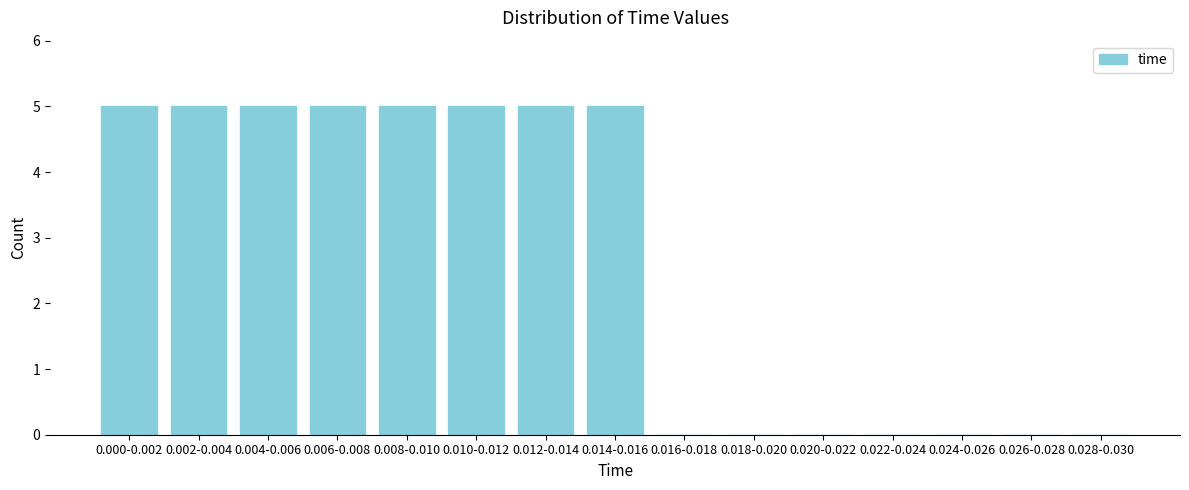

Reading left to right, transcribe all the data shown in this chart.

0.000-0.002=5	0.002-0.004=5	0.004-0.006=5	0.006-0.008=5	0.008-0.010=5	0.010-0.012=5	0.012-0.014=5	0.014-0.016=5	0.016-0.018=0	0.018-0.020=0	0.020-0.022=0	0.022-0.024=0	0.024-0.026=0	0.026-0.028=0	0.028-0.030=0